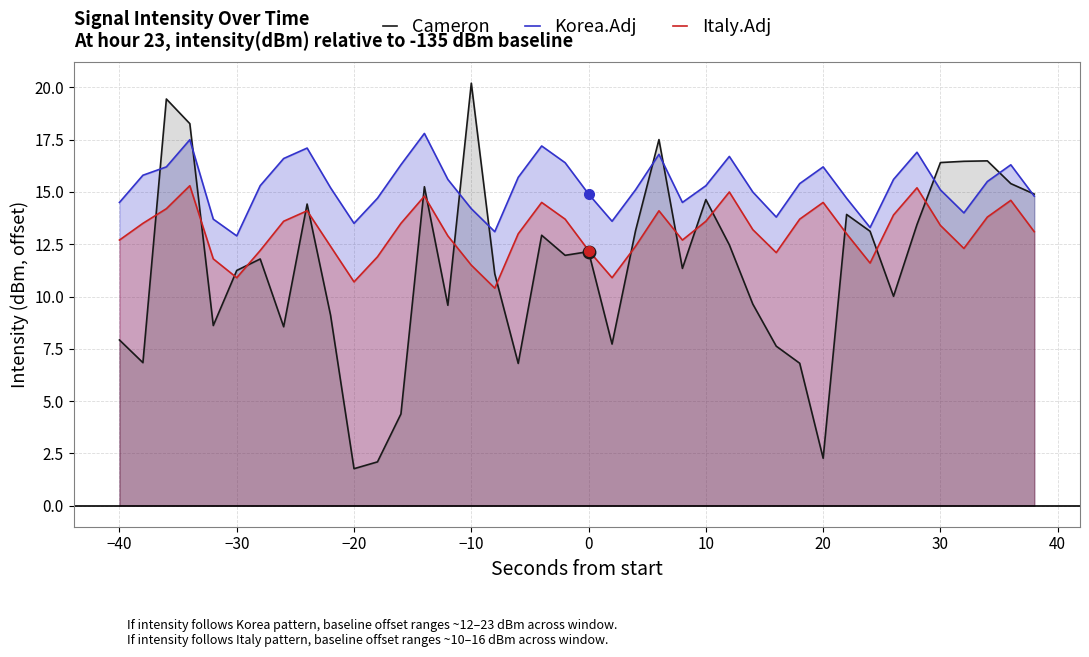

True or false: Italy.Adj has more than 0 points higher than both neighbors.

True